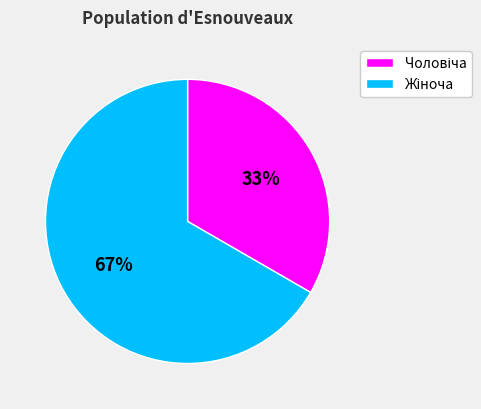

To the nearest percent, what is the average slice percentage?

50%